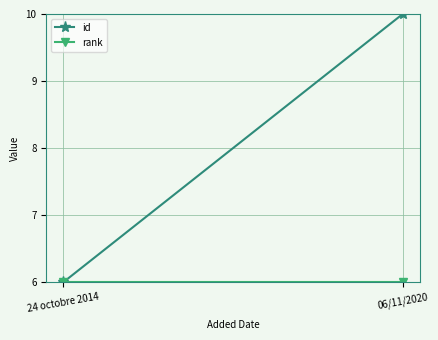

The id series shows 10 at 06/11/2020. True or false?

True